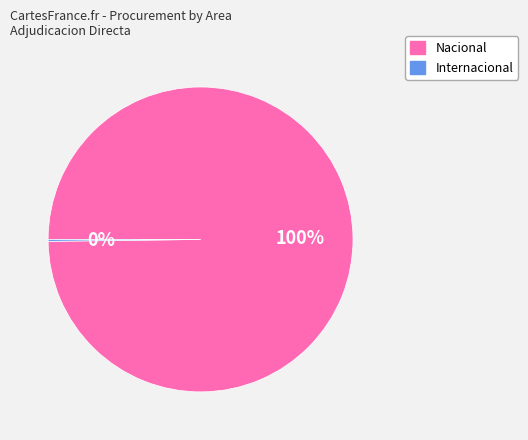

To the nearest percent, what is the average slice percentage?

50%